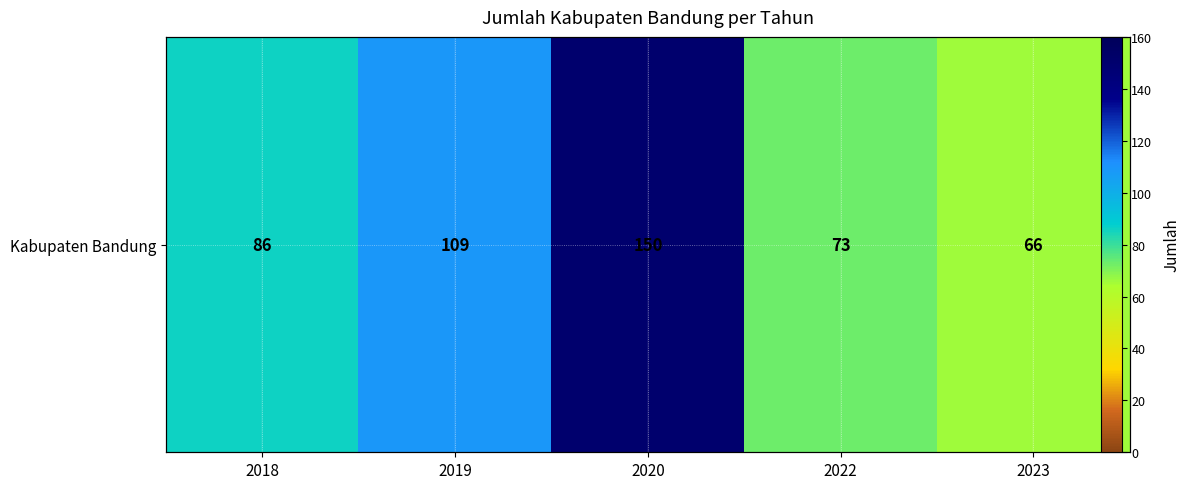

The chart shows a value of 150 at 2020. True or false?

True